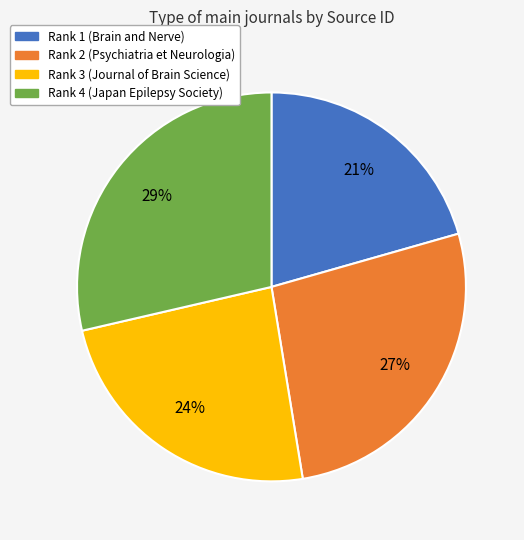

Rank the categories by value from highest to lowest.

Rank 4 (Japan Epilepsy Society), Rank 2 (Psychiatria et Neurologia), Rank 3 (Journal of Brain Science), Rank 1 (Brain and Nerve)